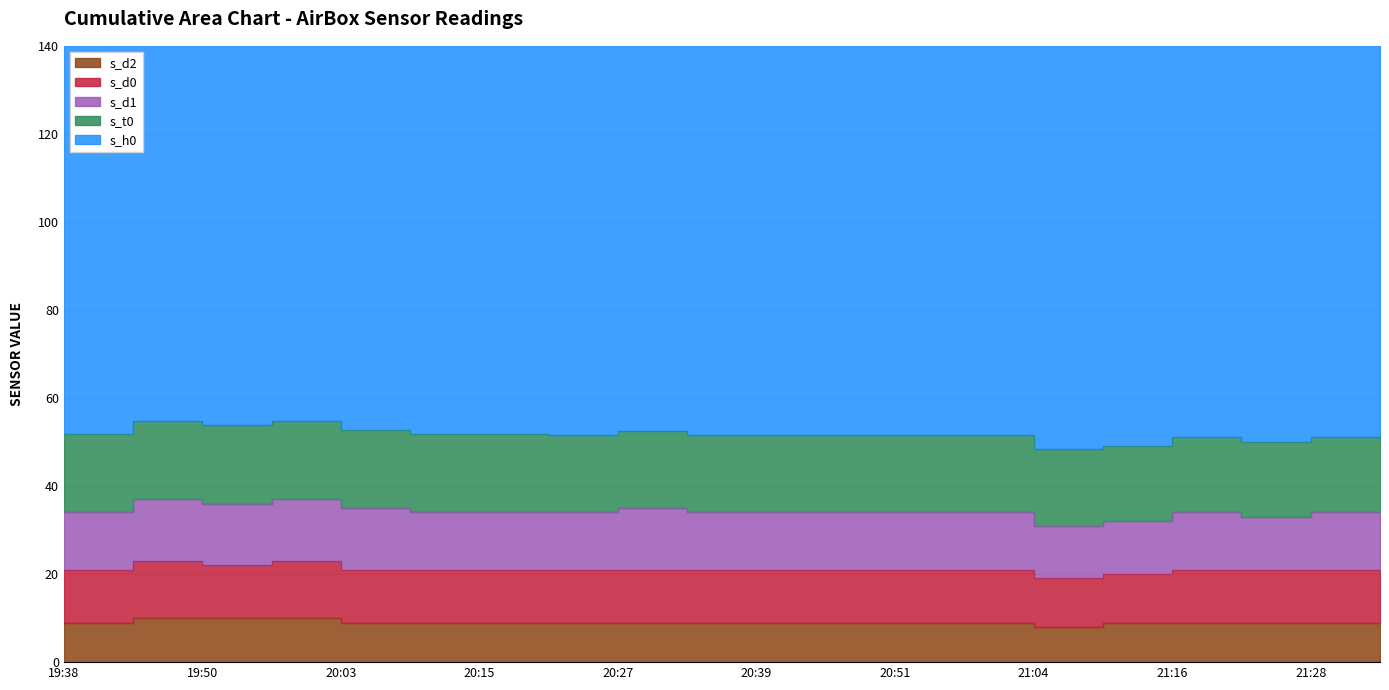

Does the chart have visible grid lines?

Yes